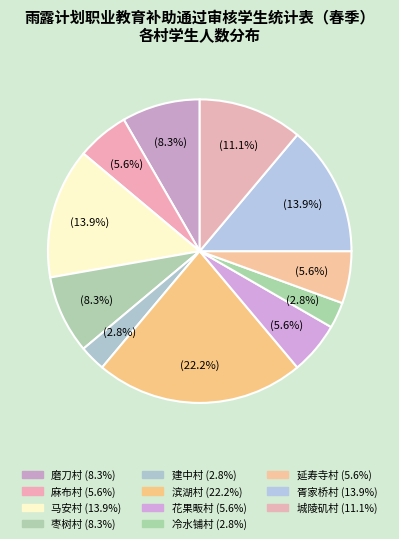

Which category has the biggest portion of the pie?

滨湖村